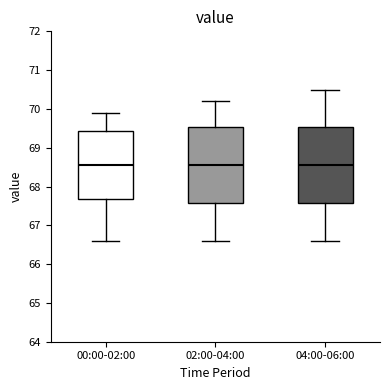

Reading left to right, read every box against the y-axis: the position of its median line, the range the box covers, and the ends of its whiskers. The values are not printed on the chart, so give them approximately, as read against the axis.

00:00-02:00: median 68.6, box 67.7 to 69.4, whiskers 66.6 to 69.9
02:00-04:00: median 68.6, box 67.6 to 69.5, whiskers 66.6 to 70.2
04:00-06:00: median 68.6, box 67.6 to 69.5, whiskers 66.6 to 70.5